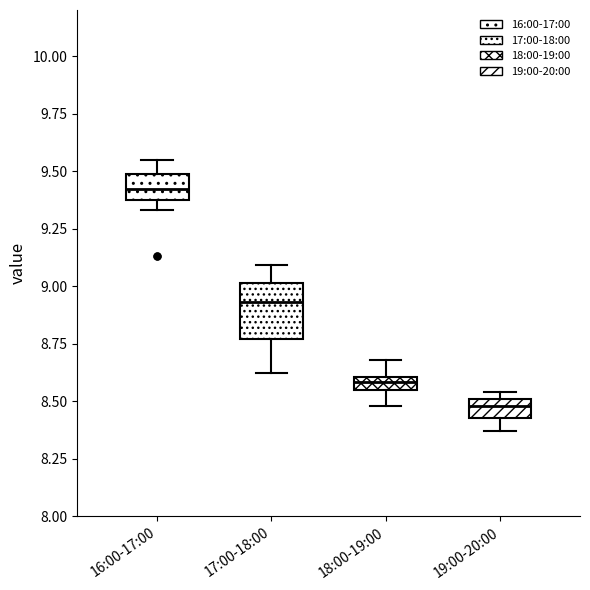

Where does the upper whisker of the box for 16:00-17:00 end on the y-axis? The values are not printed on the chart, so give them approximately, as read against the axis.

9.55